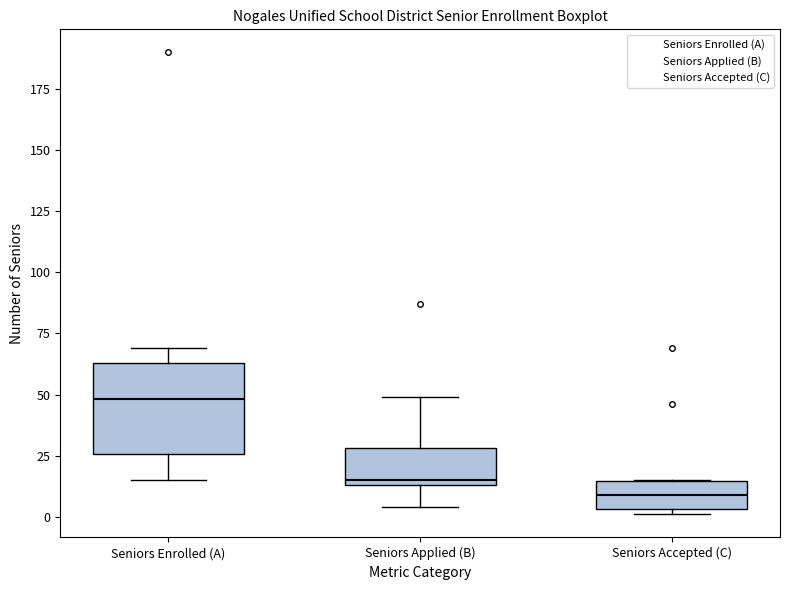

Which box has the highest median line?

Seniors Enrolled (A)